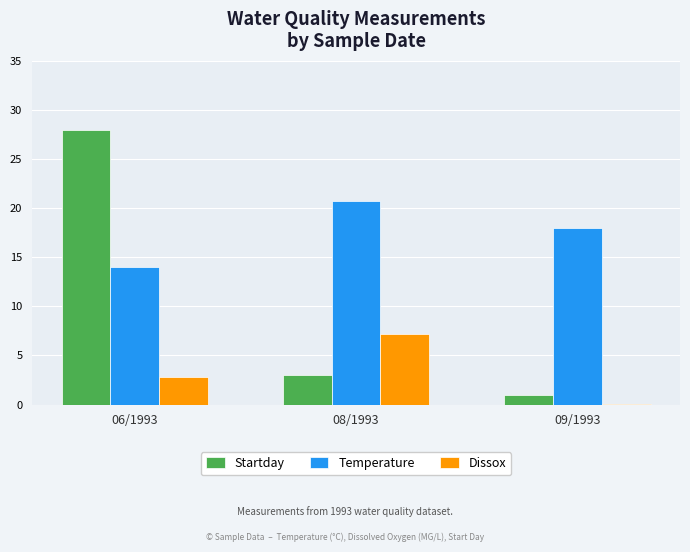

Read the Dissox value at 06/1993.

2.8